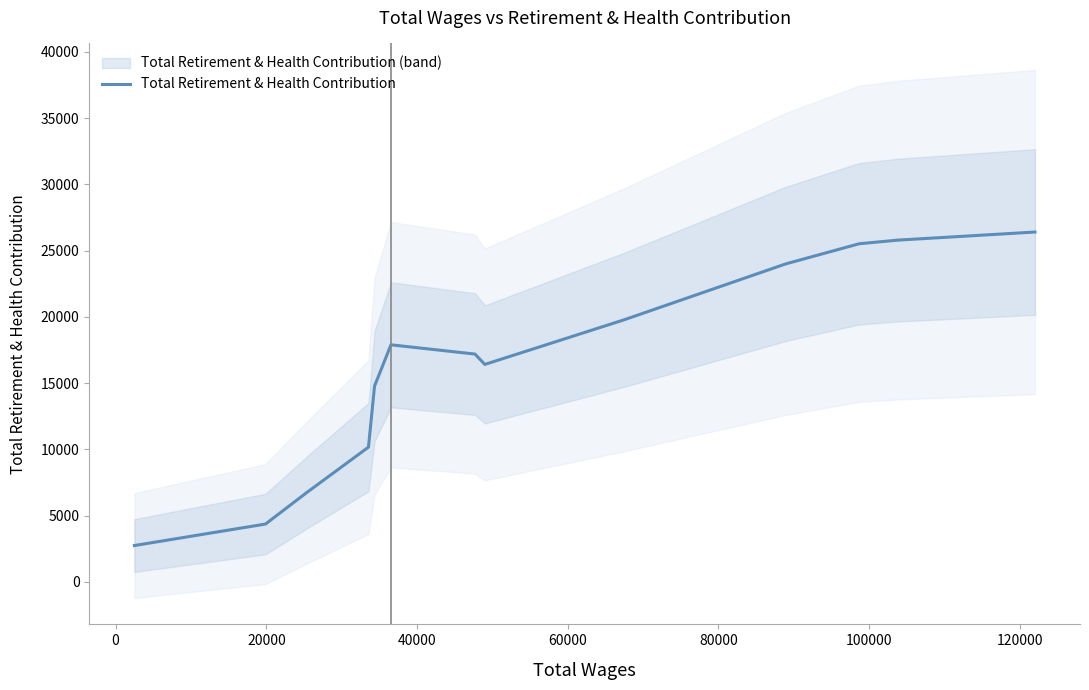

Is it true that the value at 80000 is 7534.4?

False